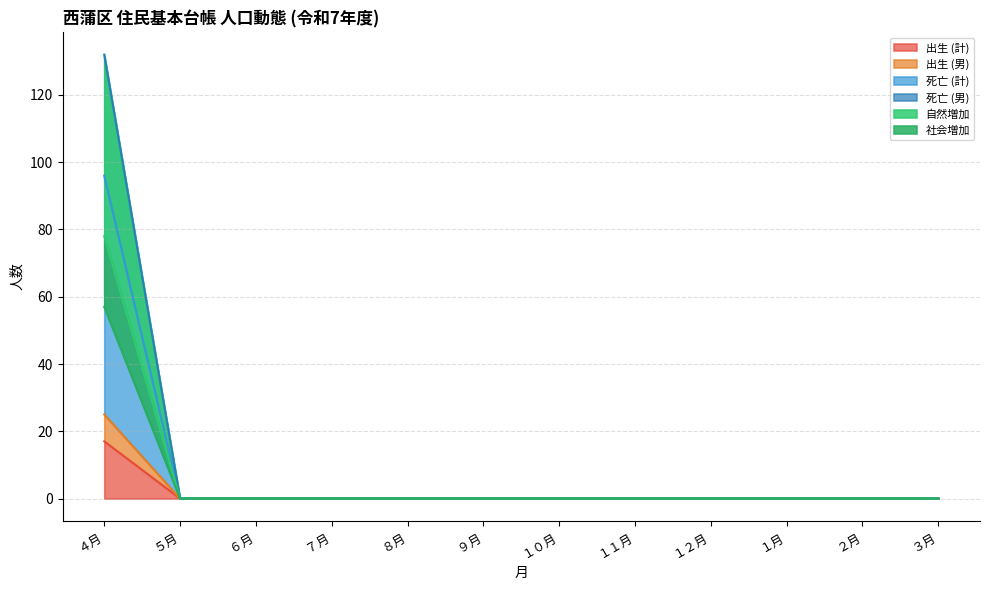

What is the label of the 11th point from the right?

５月